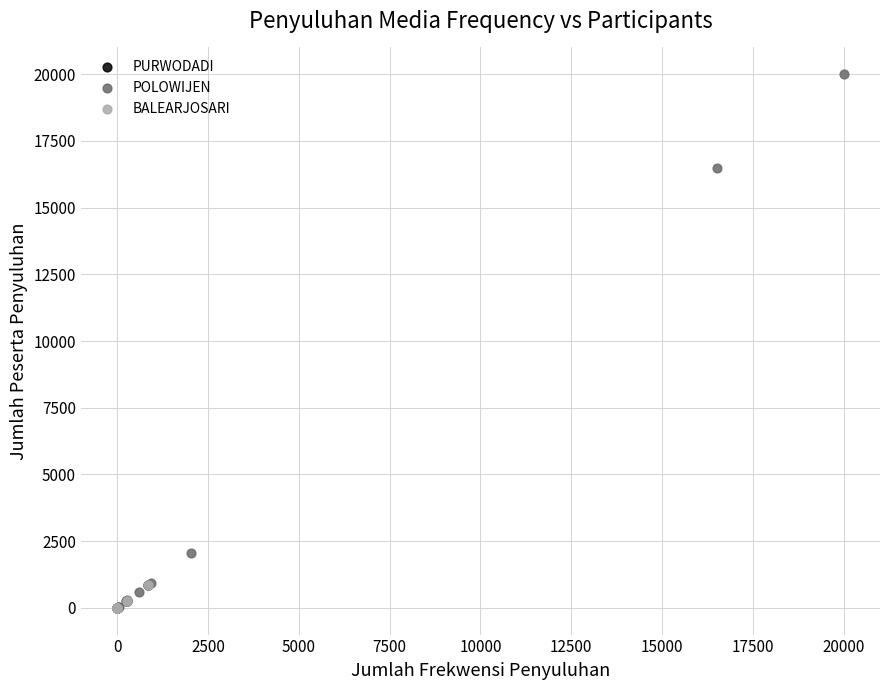

Which series reaches the maximum Y coordinate?

POLOWIJEN